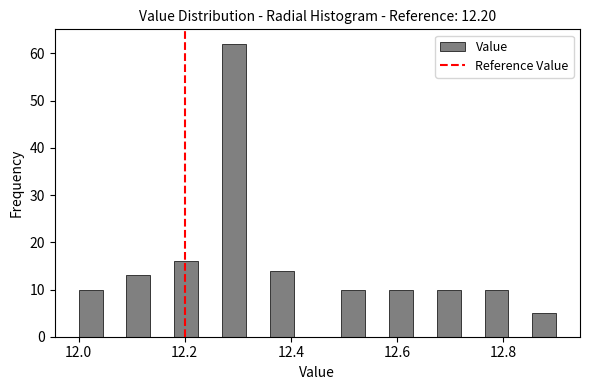

Around what value on the x-axis is the tallest bar? Give the approximate position of its centre, as read against the axis.

12.30